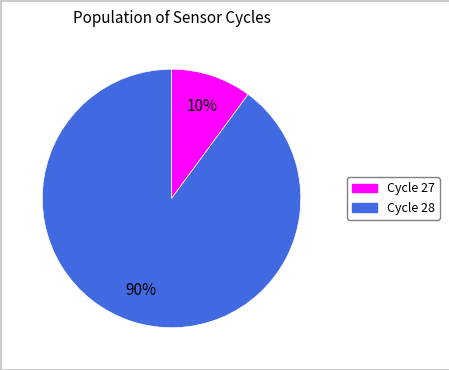

Is there a majority slice in this chart?

Yes